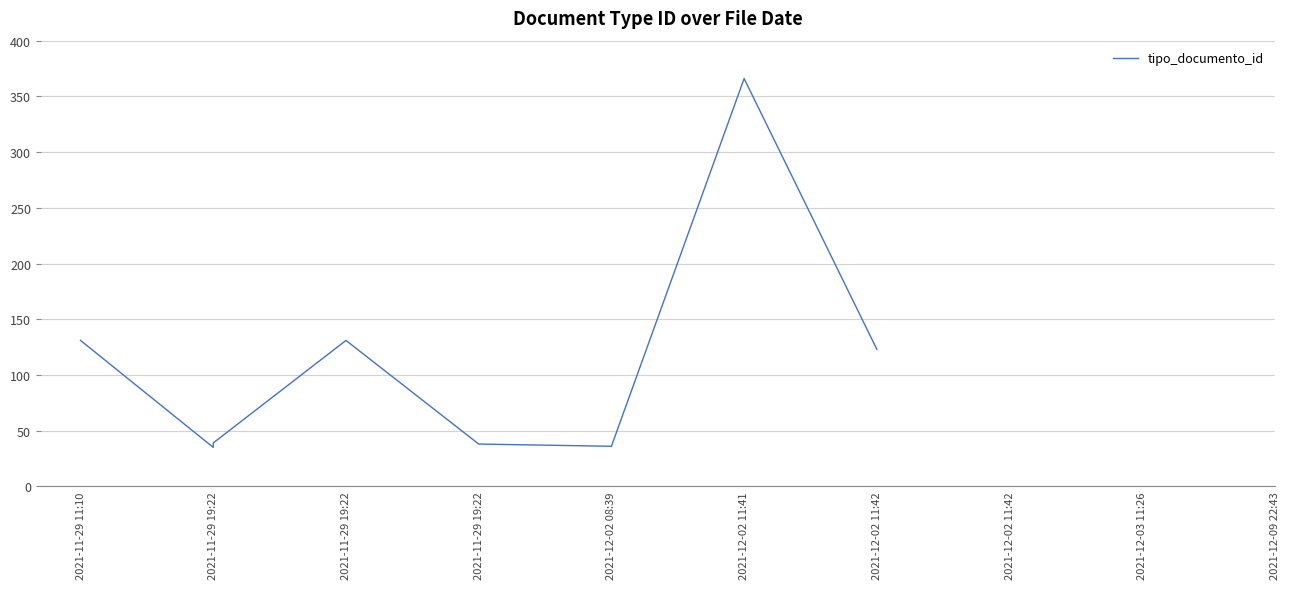

Which label corresponds to the smallest value in the chart?

2021-11-29 19:22